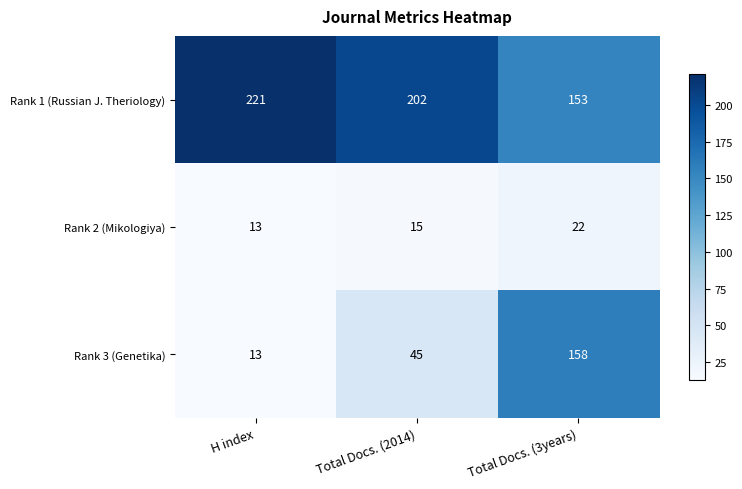

At which category does the chart reach its minimum across all series?

H index